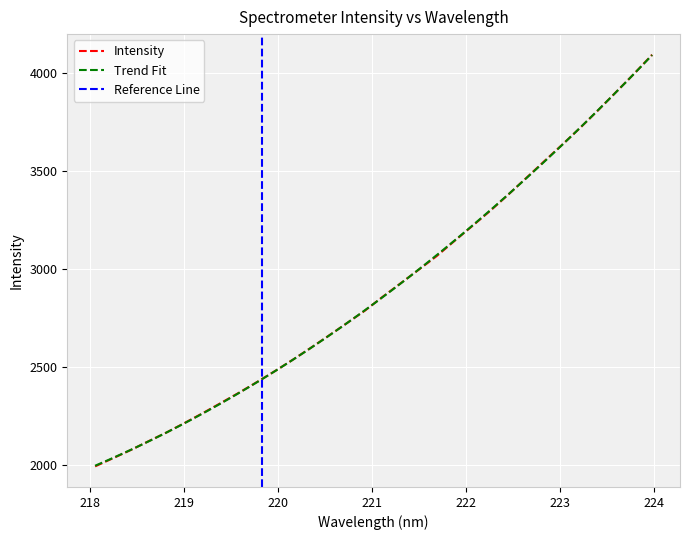

What is the average value?

2902.7